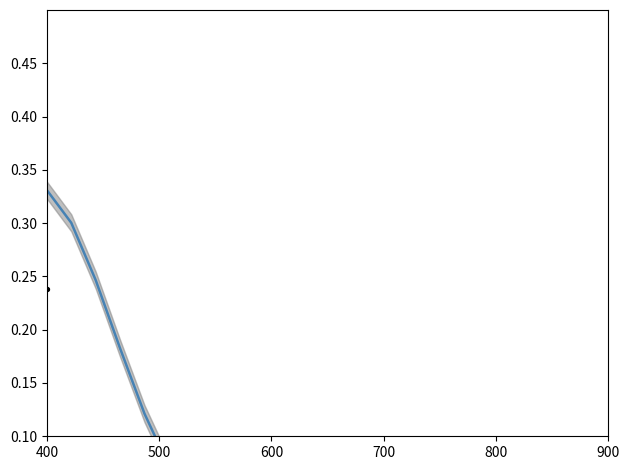

At how many categories does at least one series exceed 0?

24